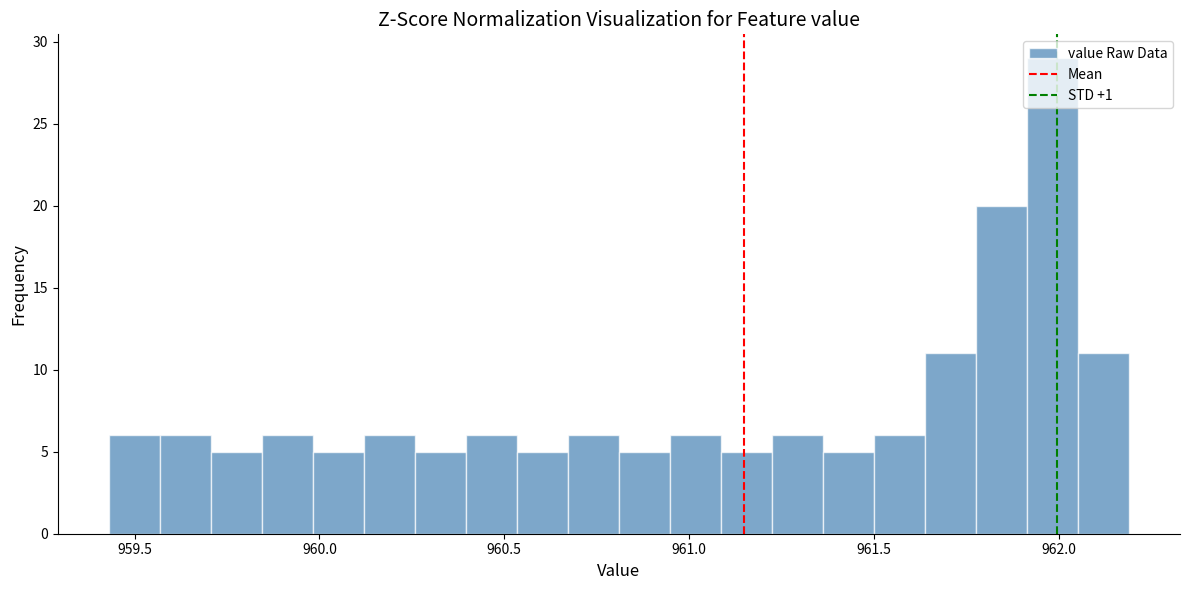

Read against the x-axis, roughly where is the centre of the tallest bar?

962.00